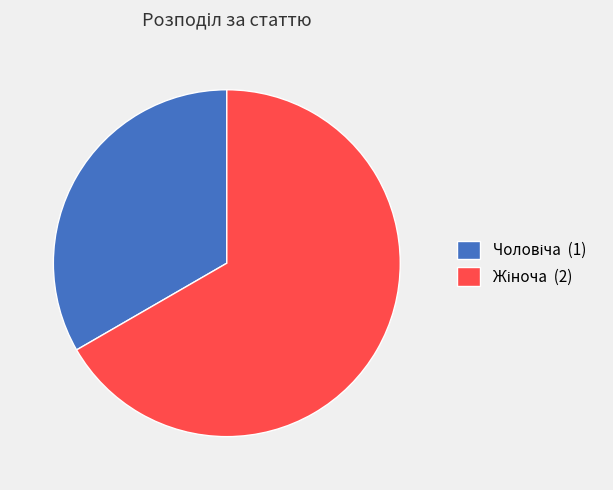

Is there a majority slice in this chart?

Yes